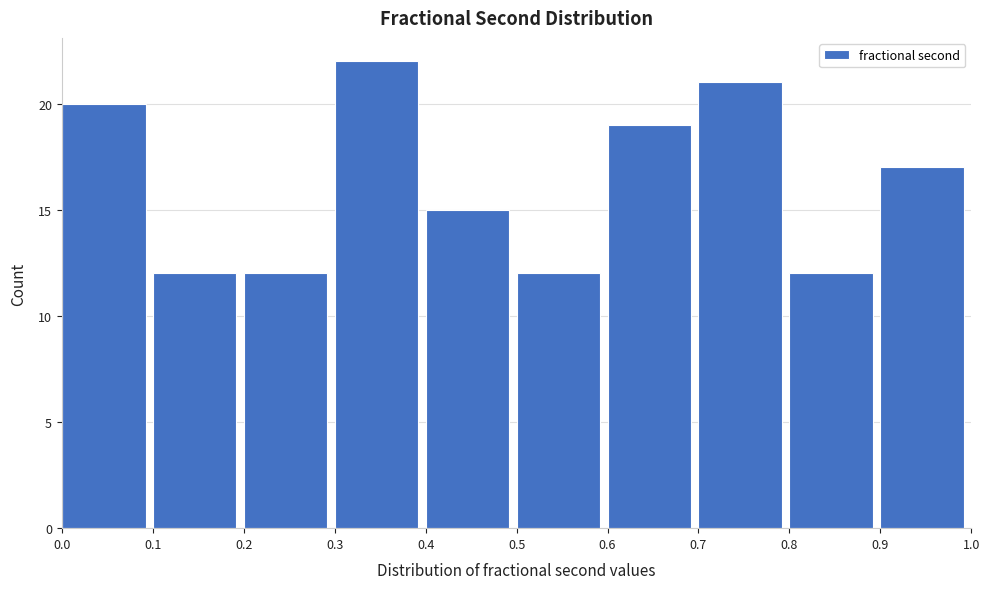

Reading left to right, list every bar in this chart as the range it spans on the x-axis followed by its height. The values are not printed on the chart, so give them approximately, as read against the axis.

0.0 to 0.1: 20
0.1 to 0.2: 12
0.2 to 0.3: 12
0.3 to 0.4: 22
0.4 to 0.5: 15
0.5 to 0.6: 12
0.6 to 0.7: 19
0.7 to 0.8: 21
0.8 to 0.9: 12
0.9 to 1.0: 17